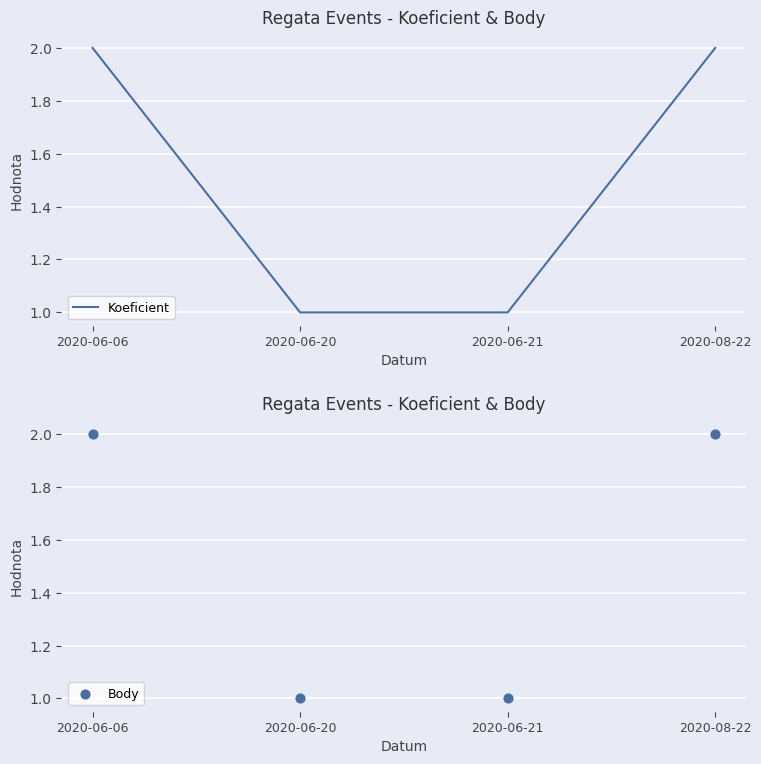

Is the value of Koeficient at 2020-06-20 greater than the value of Body at 2020-06-20?

No